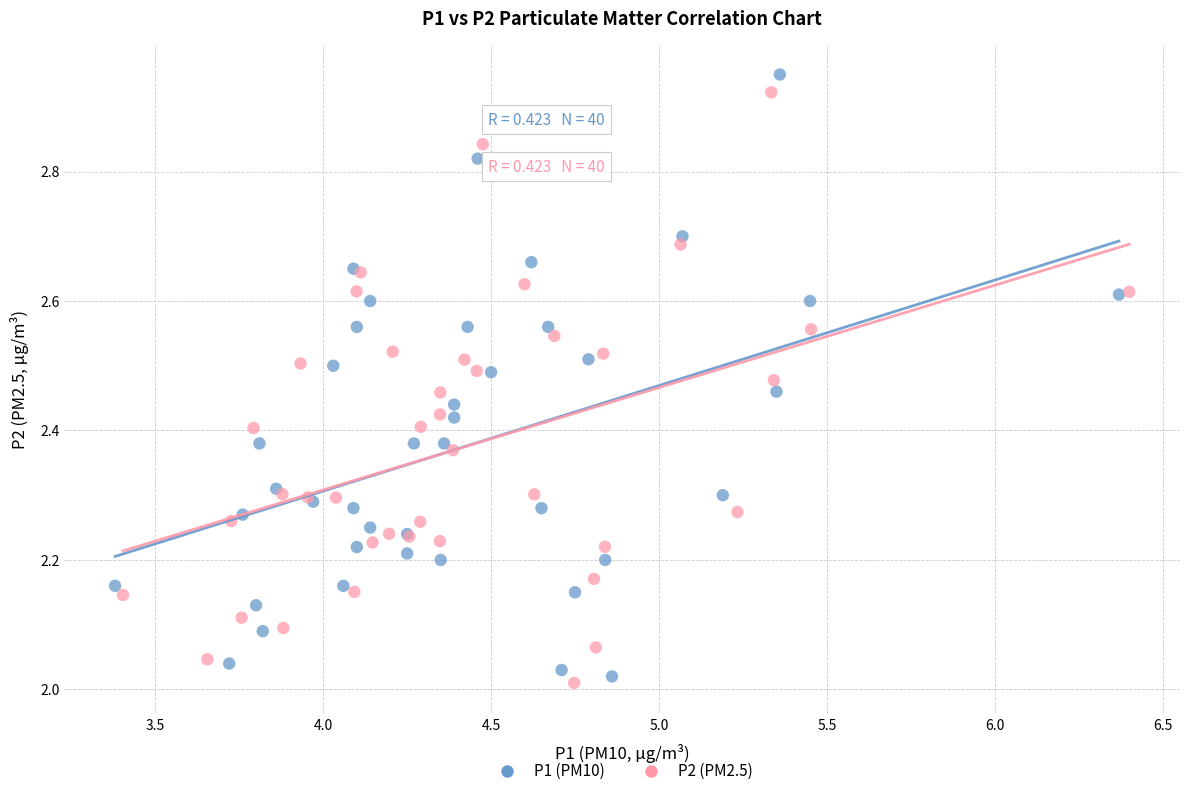

Which series has the widest spread of Y values?

P1 (PM10)